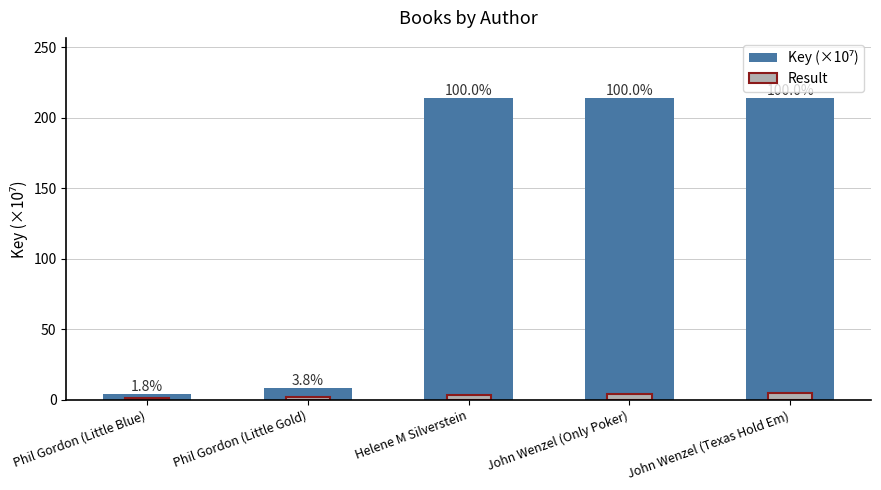

The Key (×10⁷) series shows 8.2 at Phil Gordon (Little Gold). True or false?

True